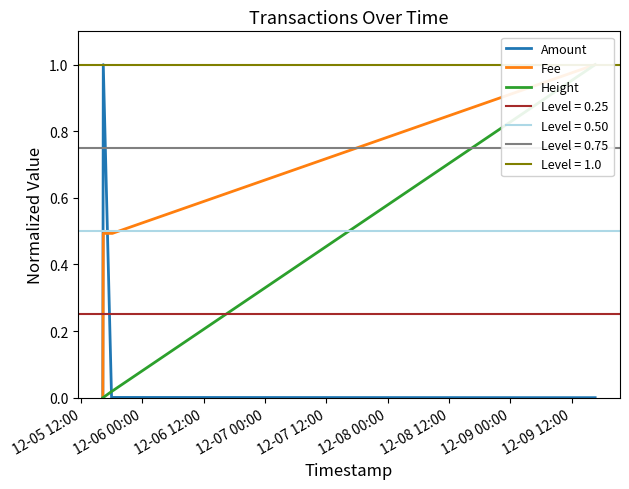

Which series has the largest total across all categories?

Fee